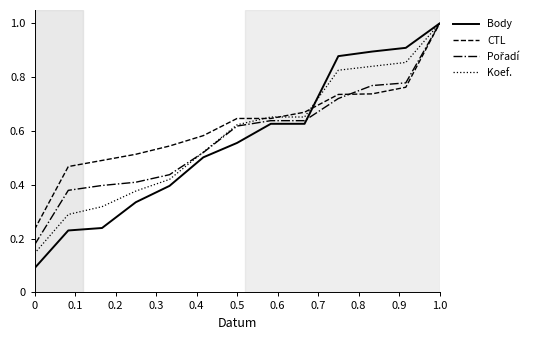

Which series has the widest spread of values?

Body